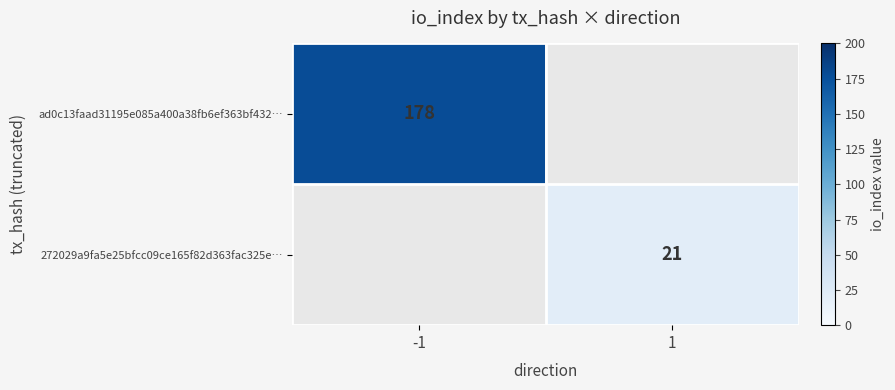

True or false: 272029a9fa5e25bfcc09ce165f82d363fac325e… has a value of 21 at 1.

True